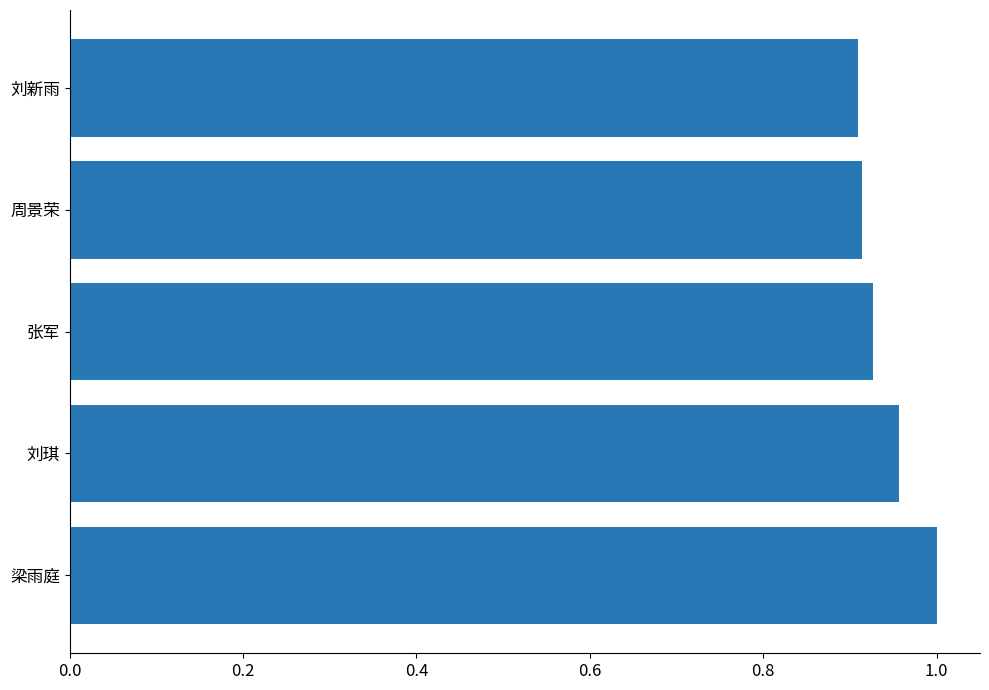

What is the sum of the values at 张军 and 周景荣?

1.8